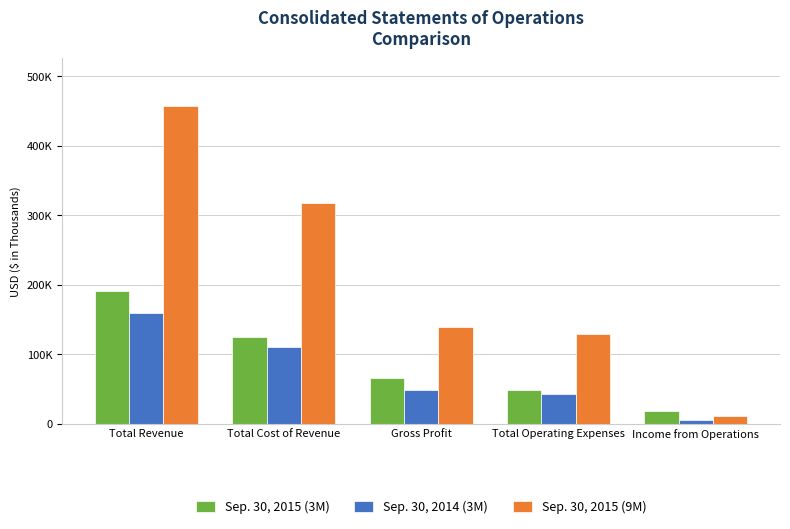

Which series has the widest spread of values?

Sep. 30, 2015 (9M)